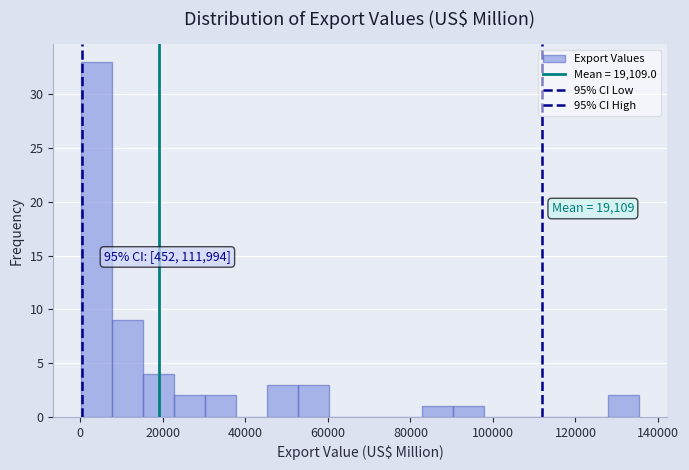

Read against the x-axis, roughly where is the centre of the tallest bar?

4000